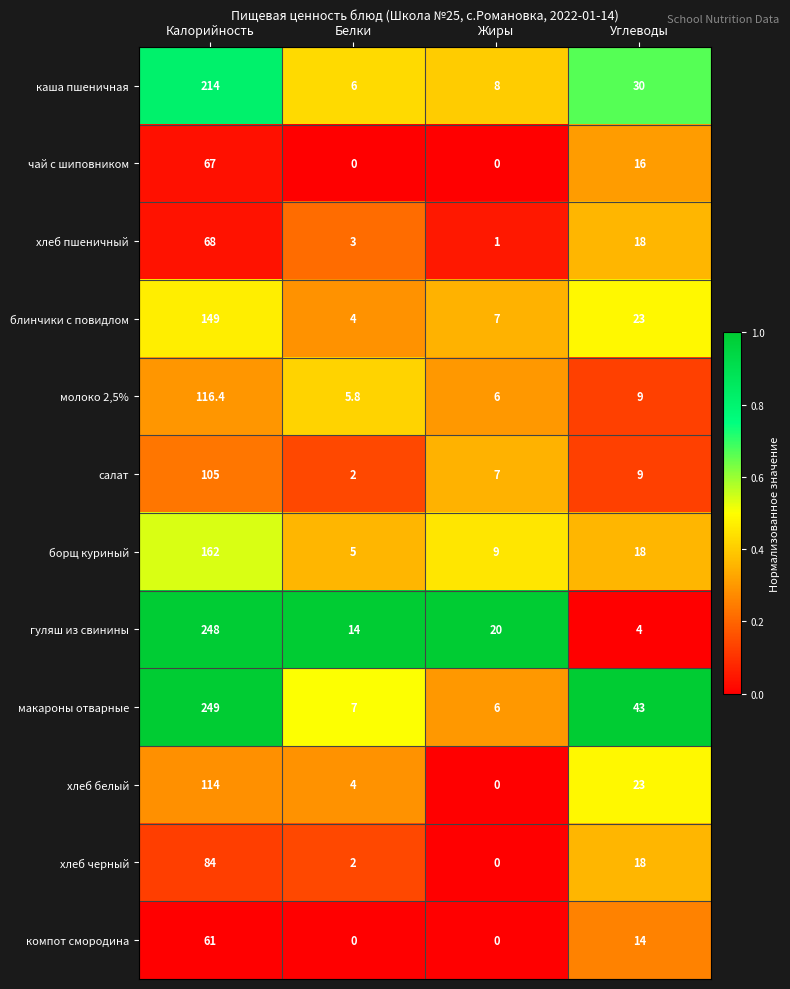

At which label does каша пшеничная reach its peak?

Калорийность